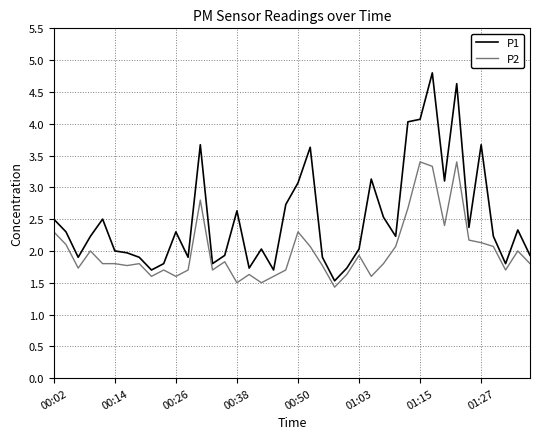

Does the chart display data point markers on the line(s)?

No